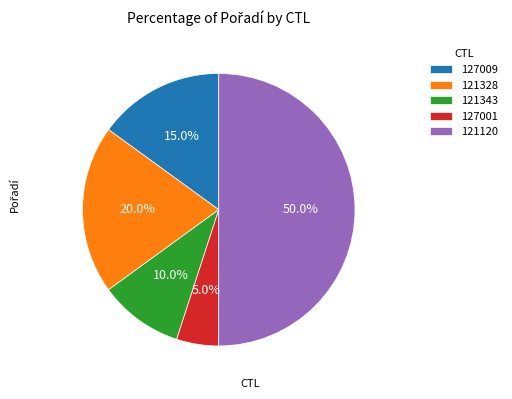

Approximately how many times larger is the value at 127001 compared to 121343?

0.5